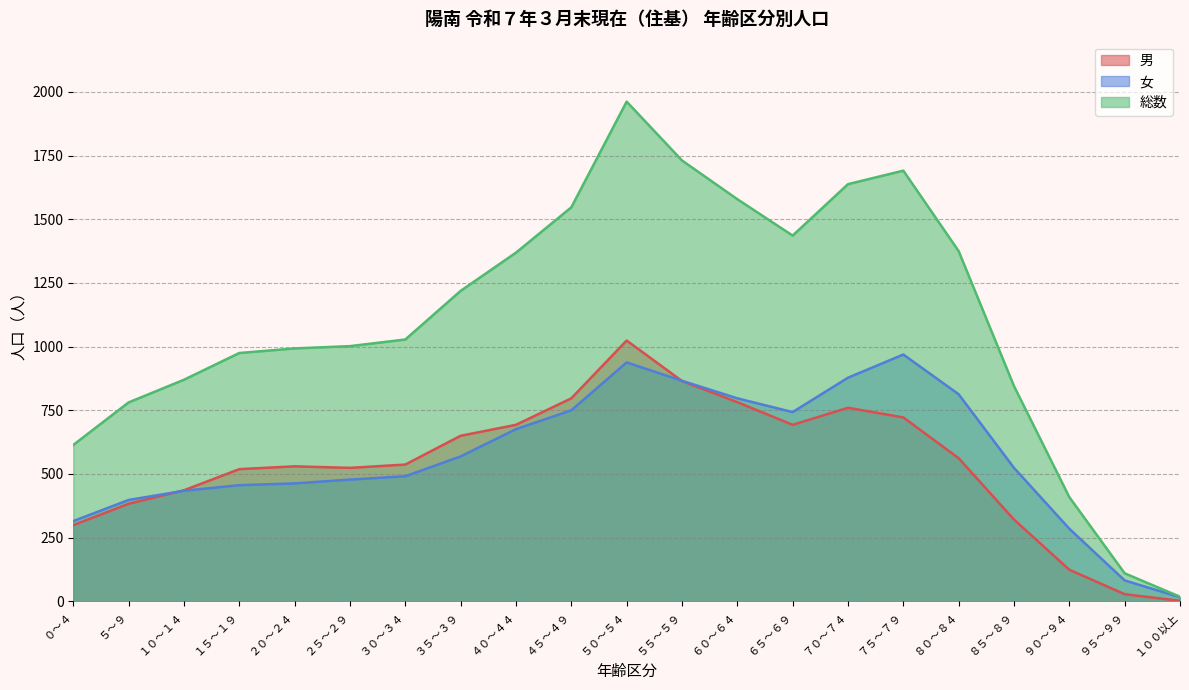

How many interior local valleys does the 女 series have?

1